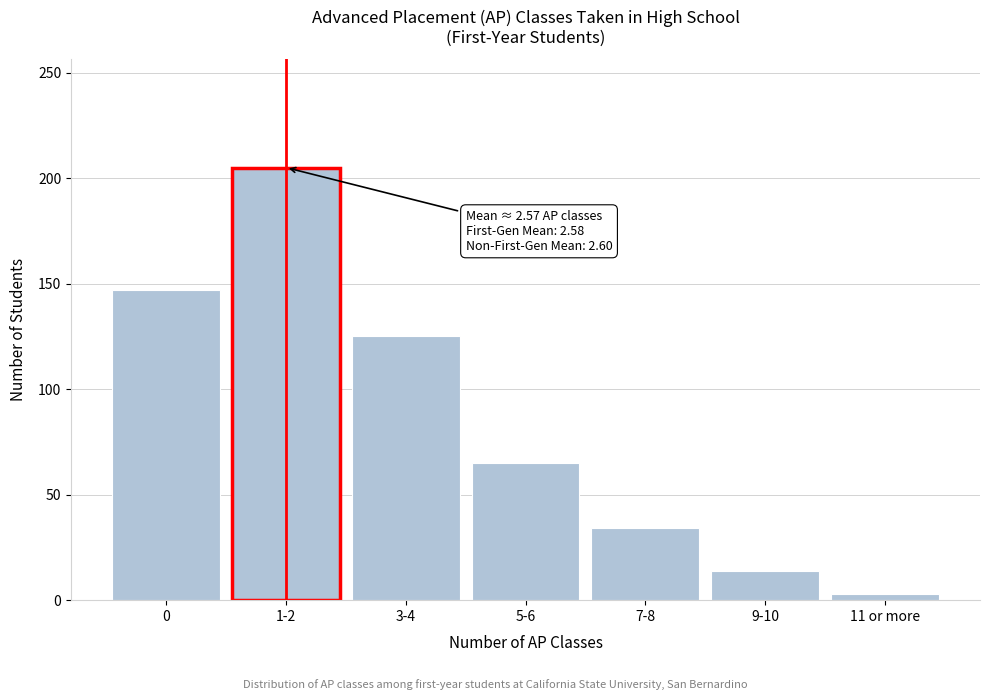

Reading right to left, transcribe all the data shown in this chart.

11 or more=3	9-10=14	7-8=34	5-6=65	3-4=125	1-2=205	0=147